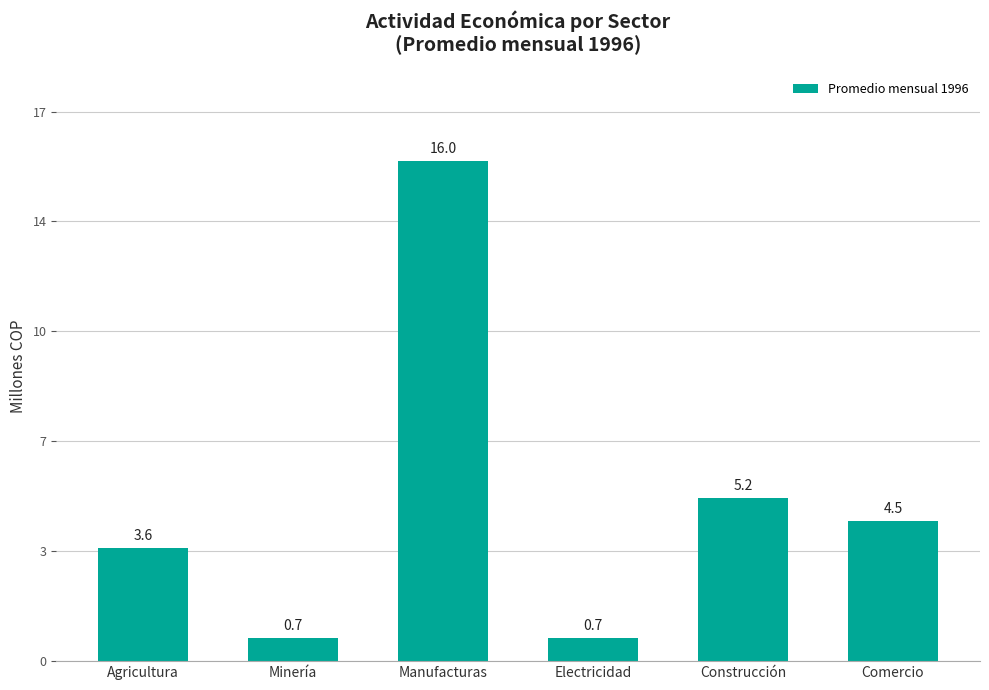

Approximately how many times larger is the value at Comercio compared to Agricultura?

1.2